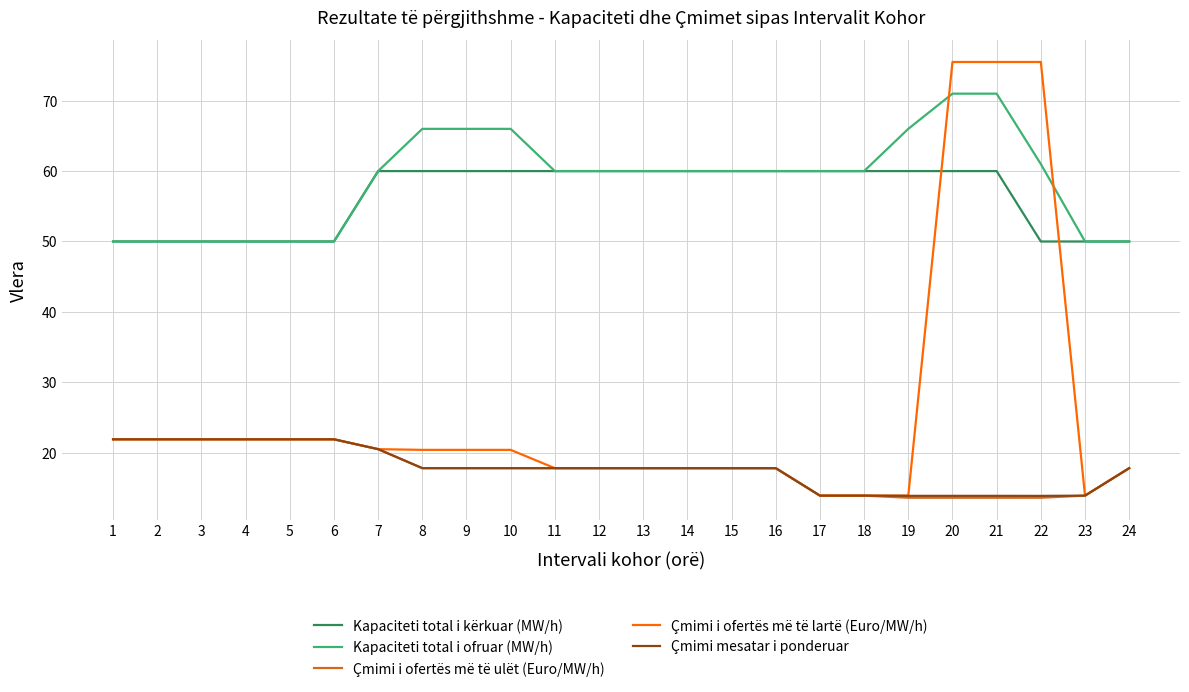

Which series changed the most between 15 and 22?

Çmimi i ofertës më të lartë (Euro/MW/h)